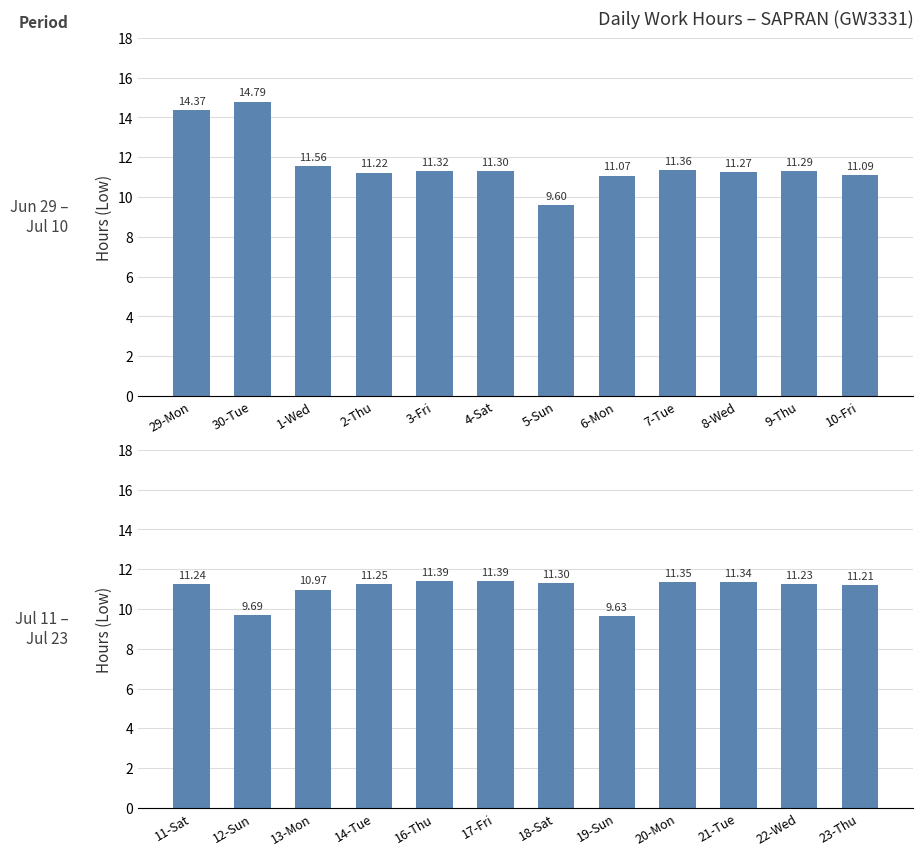

What position from the left is 10-Fri?

12